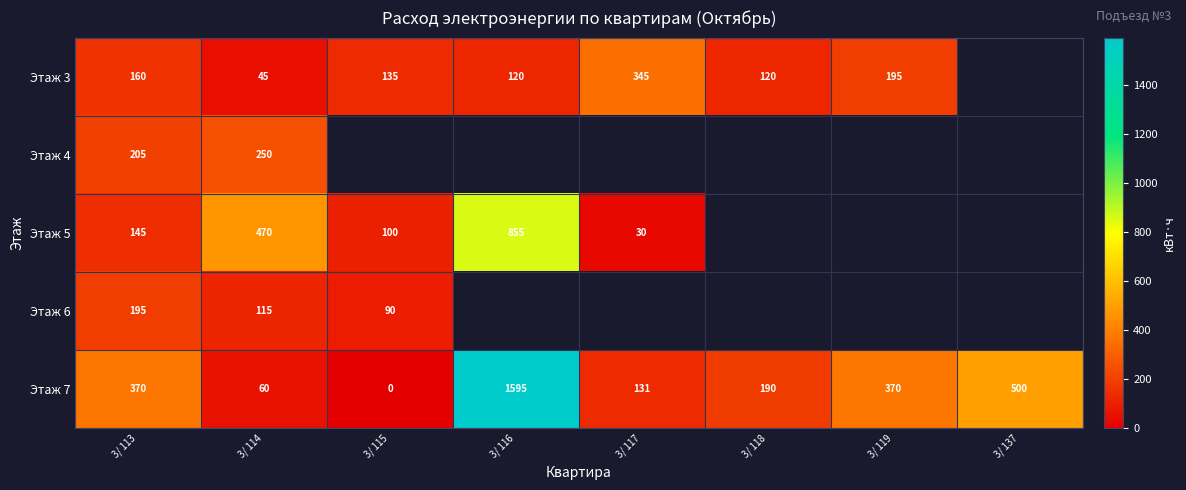

Rank the series at 3/ 114 from lowest to highest value.

Этаж 3, Этаж 7, Этаж 6, Этаж 4, Этаж 5